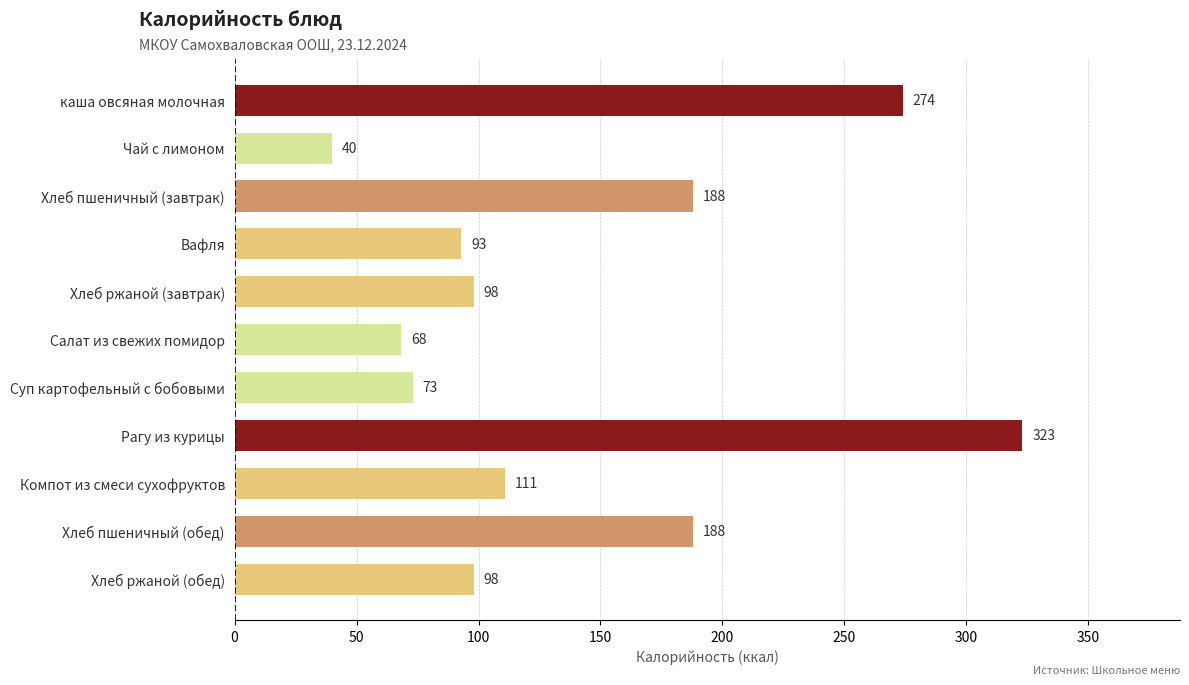

The chart shows a value of 188.0 at Хлеб пшеничный (обед). True or false?

True